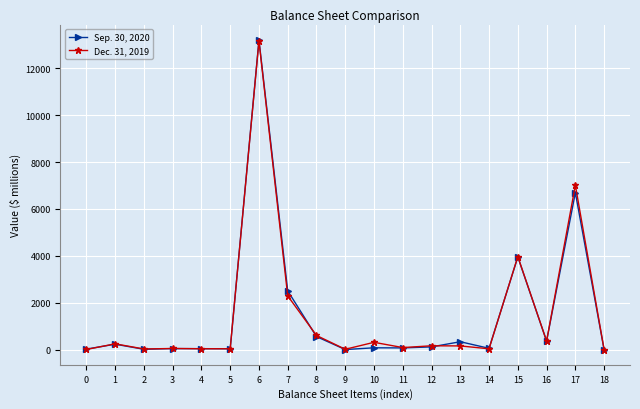

True or false: Dec. 31, 2019 has more than 2 points higher than both neighbors.

True